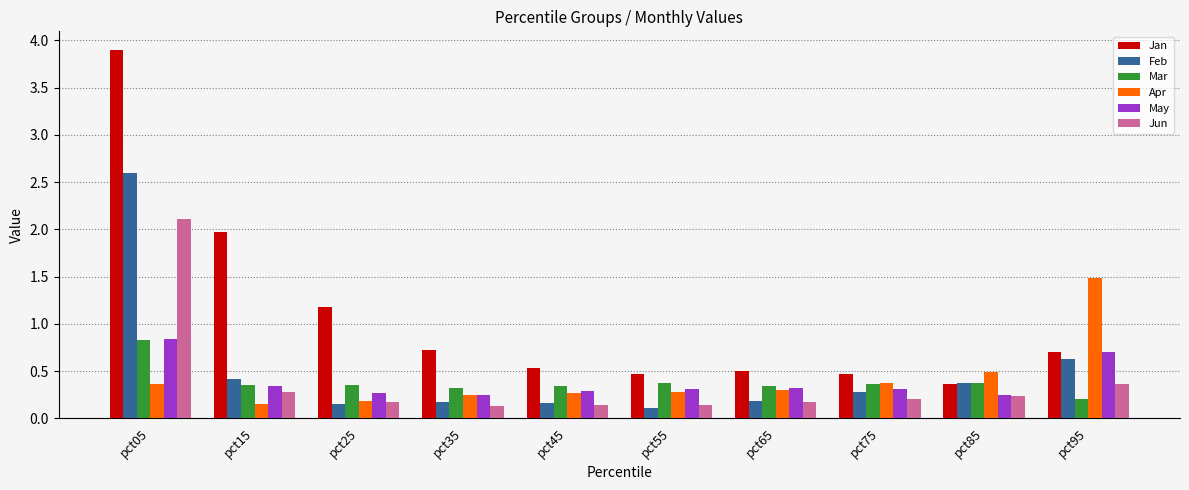

At which category does the chart reach its peak across all series?

pct05